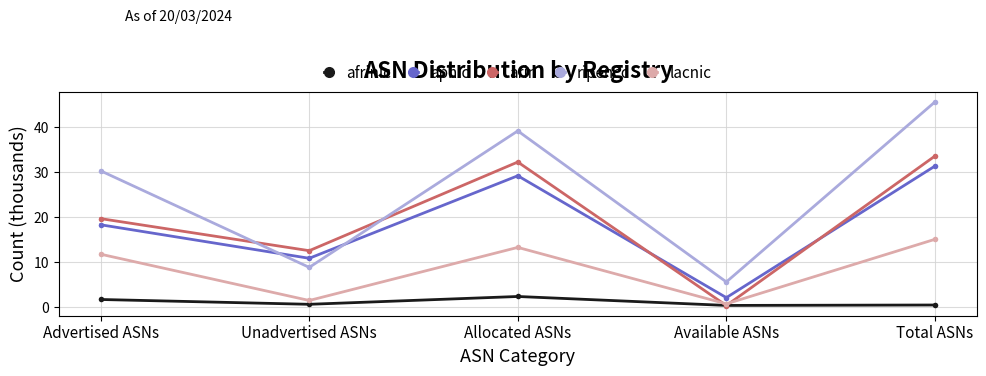

What is the value of the apnic point at the 1st from the left?

18.3